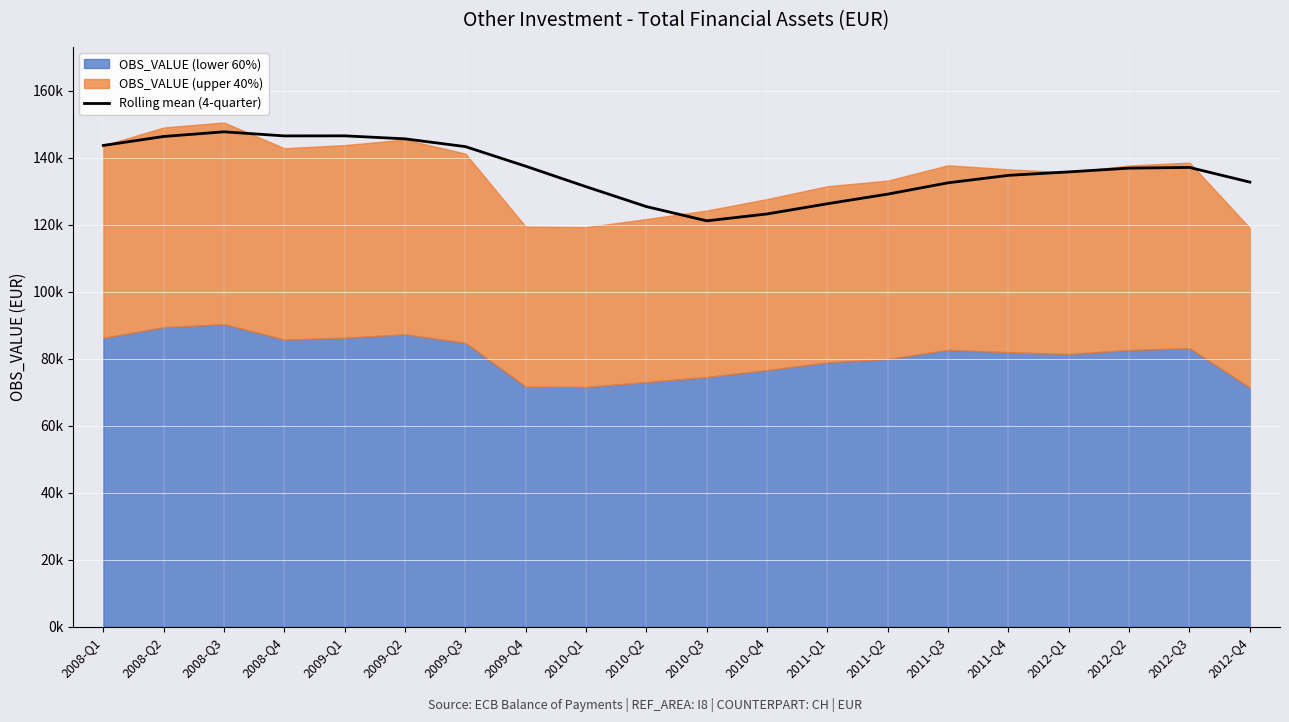

What is the label of the 14th point from the right?

2009-Q3